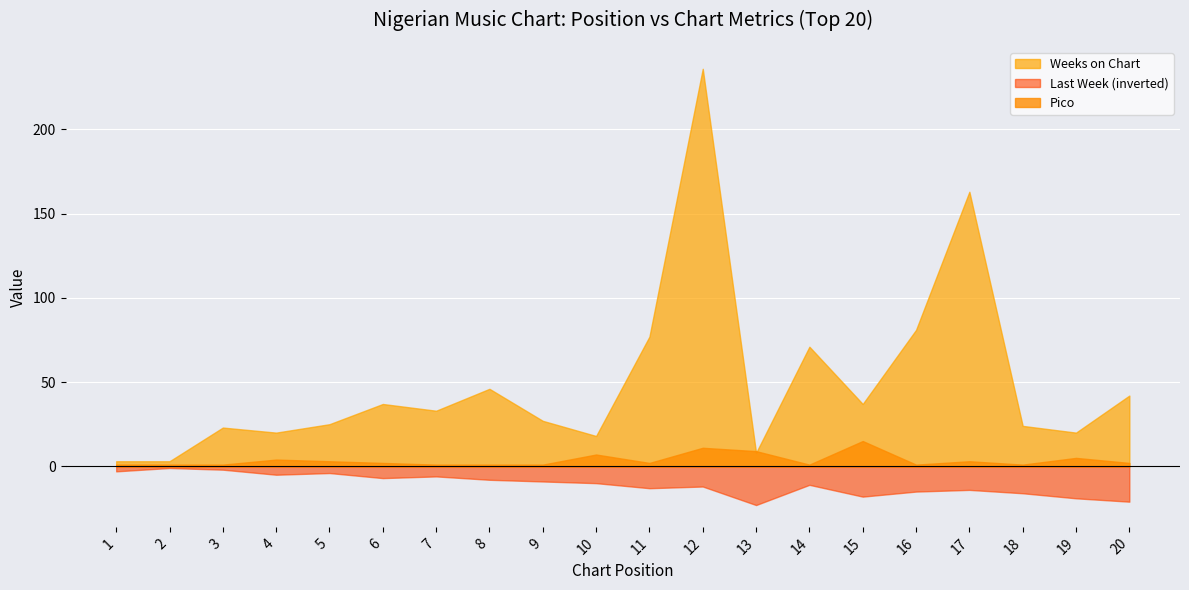

What are all the series names shown in the legend?

Weeks on Chart, Last Week (inverted), Pico